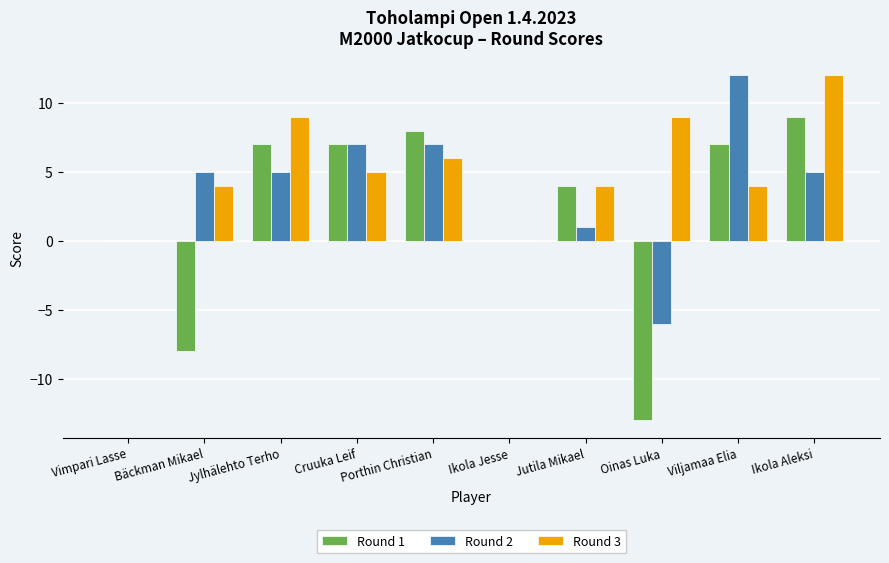

Which series has the widest spread of values?

Round 1